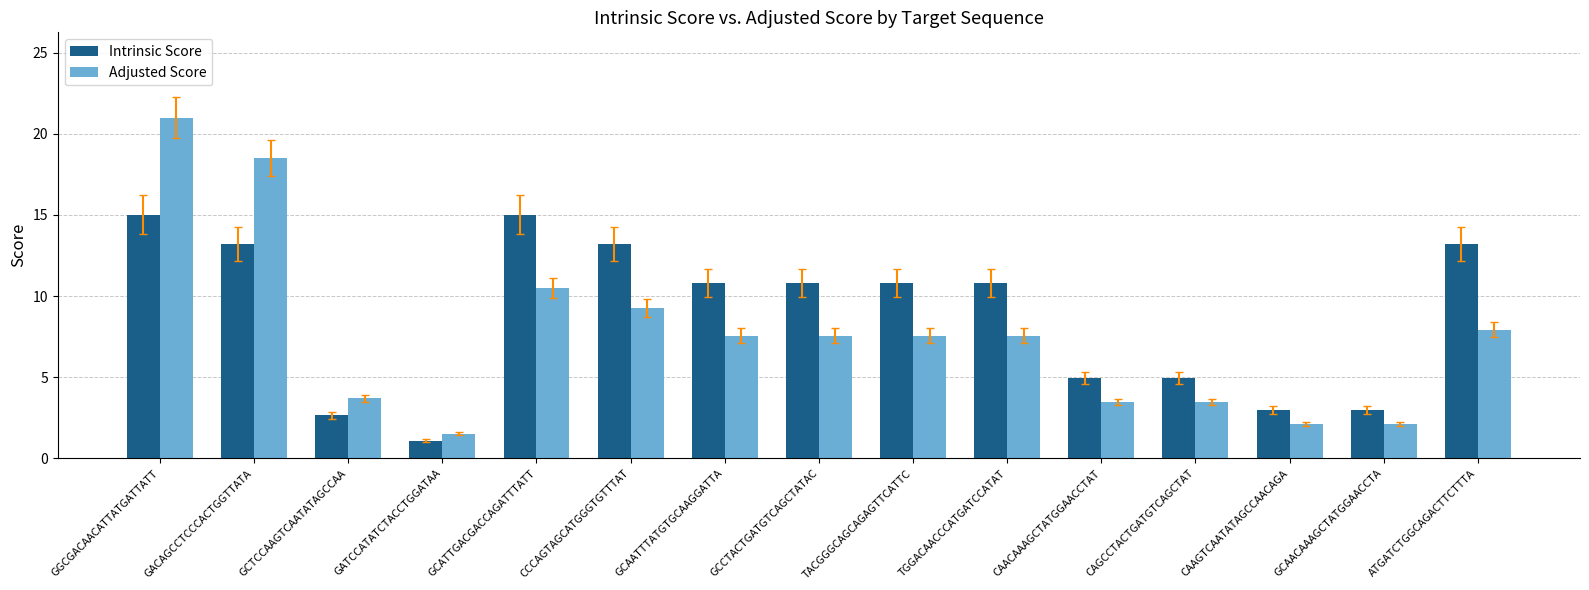

What is the total value across all series at TGGACAACCCATGATCCATAT?

18.4